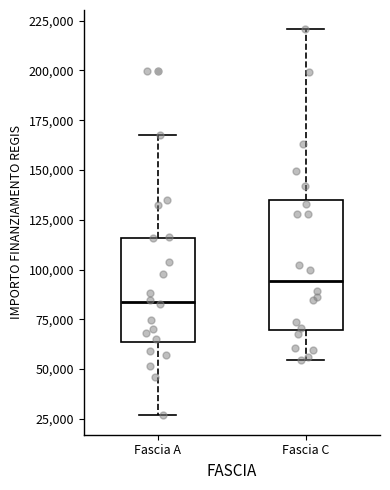

Where does the upper whisker of the box for Fascia C end on the y-axis? The values are not printed on the chart, so give them approximately, as read against the axis.

220000